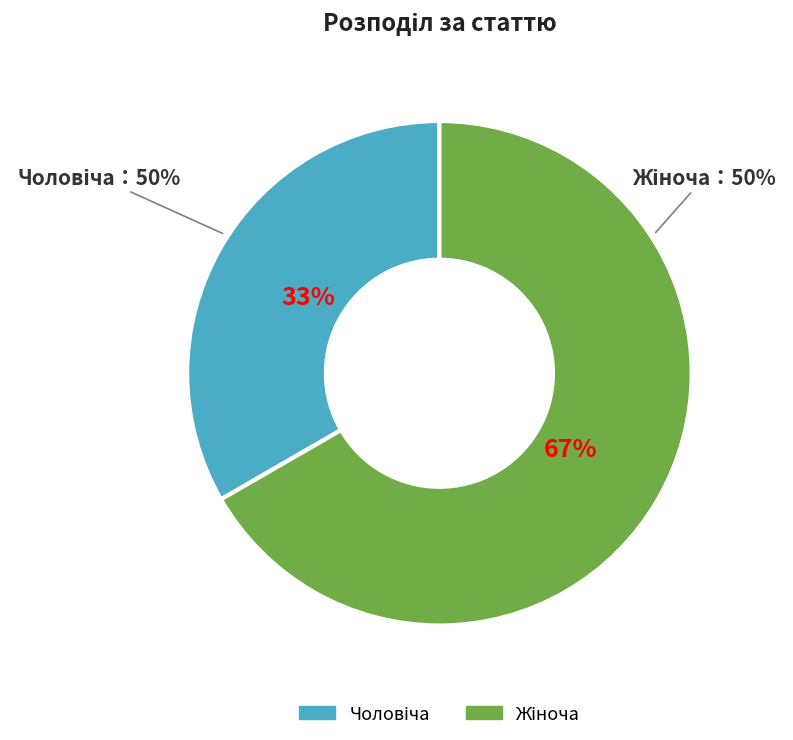

What percentage is the Жіноча slice, to the nearest percent?

67%